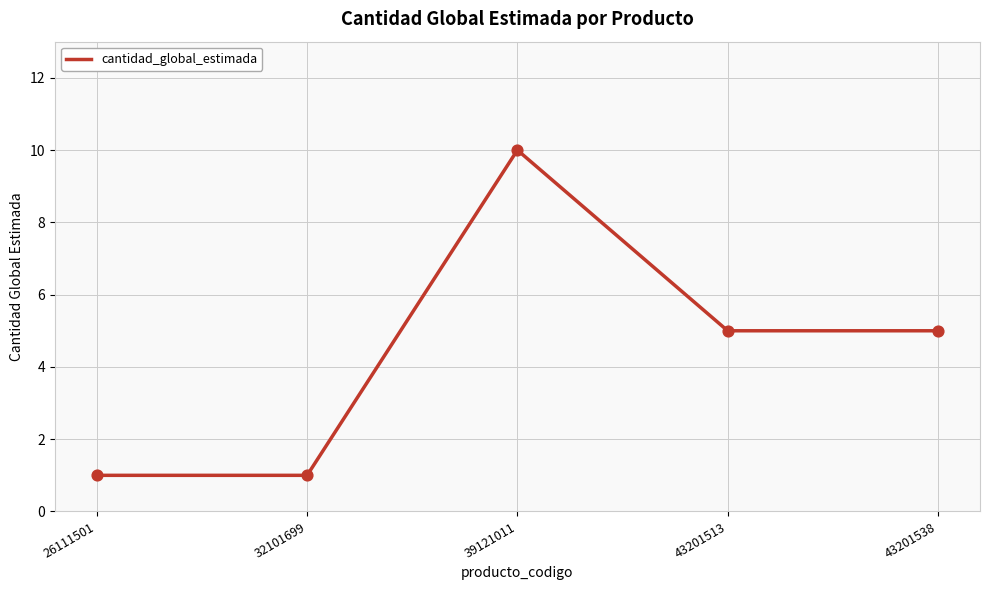

Between 43201513 and 39121011, which is larger?

39121011